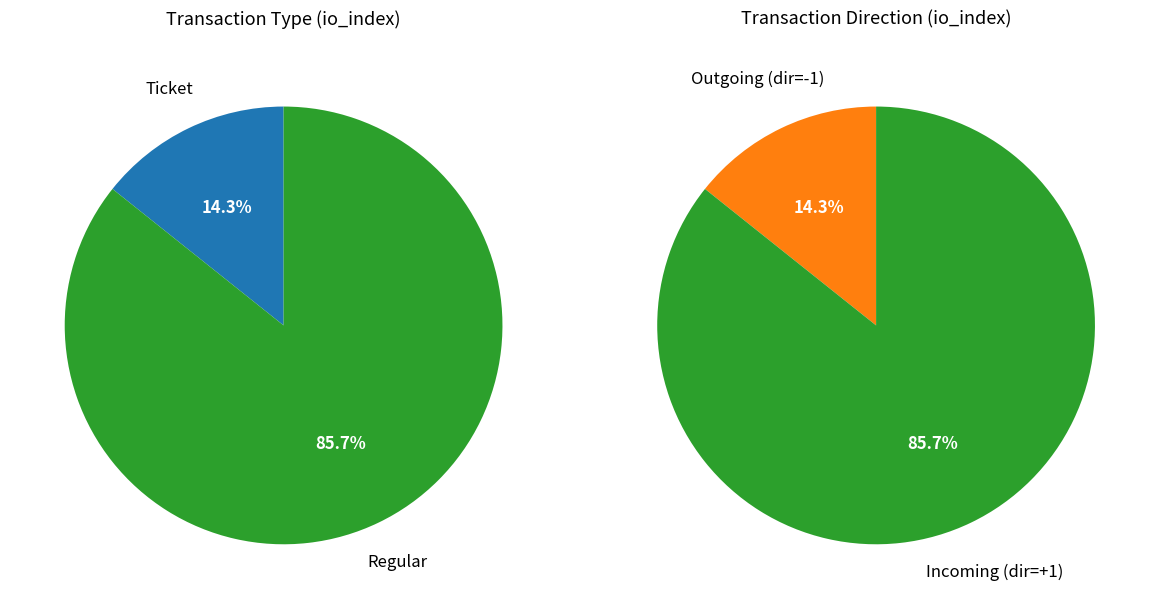

Rank the categories by value from lowest to highest.

Ticket (io_index=0), Regular (io_index=6)